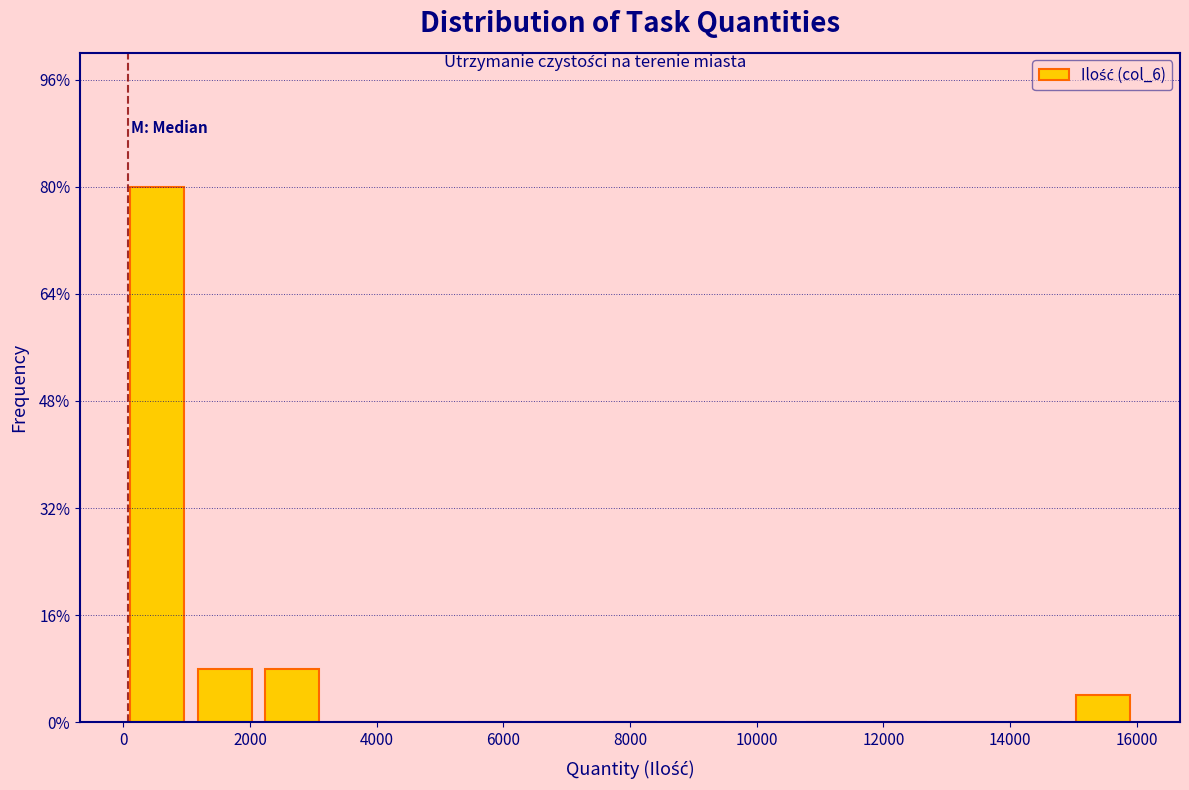

Reading left to right, transcribe this chart: for each bar, give the range it covers on the x-axis and its height. Neither the bar edges nor the heights are printed on the chart, so give them approximately, as read against the axes.

0 to 1000: 80
1000 to 2200: 8
2200 to 3200: 8
3200 to 4200: 0
4200 to 5400: 0
5400 to 6400: 0
6400 to 7400: 0
7400 to 8600: 0
8600 to 9600: 0
9600 to 10600: 0
10600 to 11800: 0
11800 to 12800: 0
12800 to 13800: 0
13800 to 15000: 0
15000 to 16000: 4